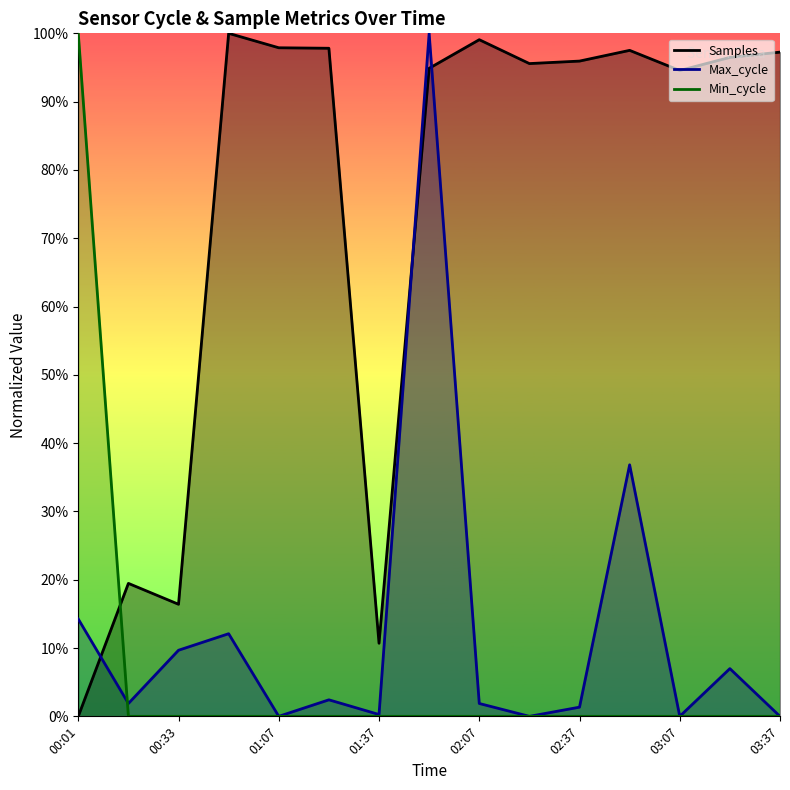

How many interior local peaks does the Samples series have?

4